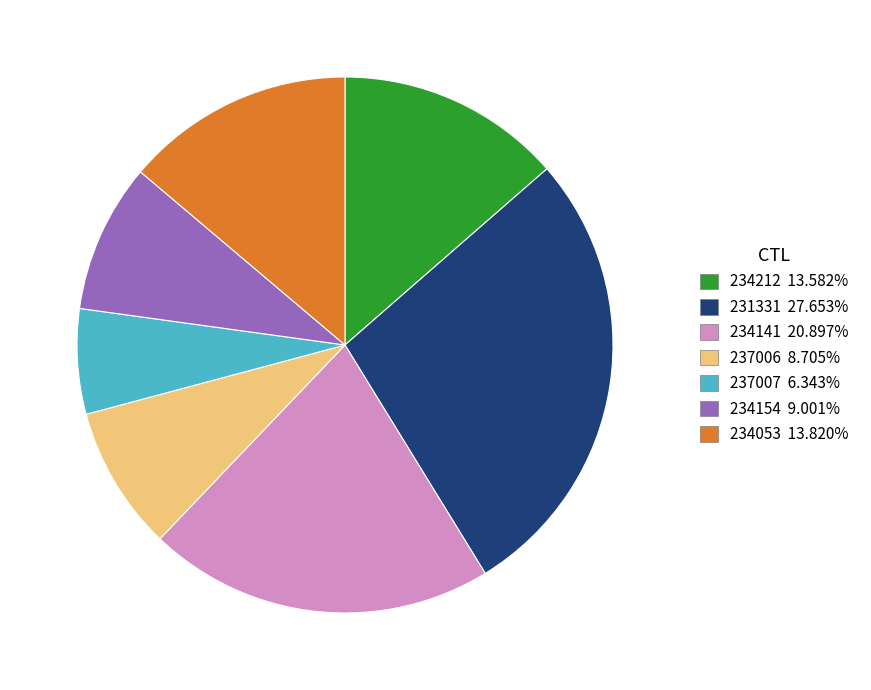

What is the ratio of the value at 234141 to the value at 234154?

2.3